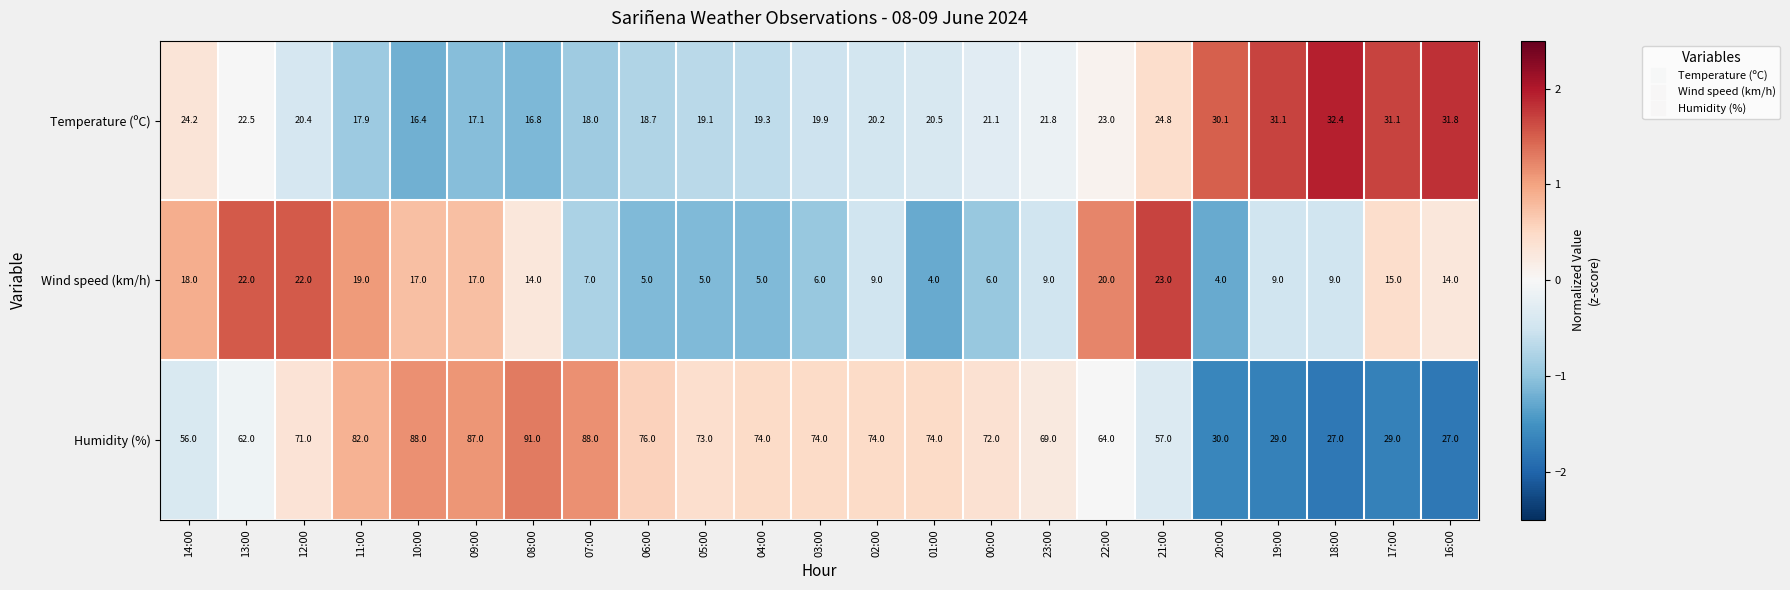

Between 12:00 and 20:00, which series saw the biggest shift?

Humidity (%)